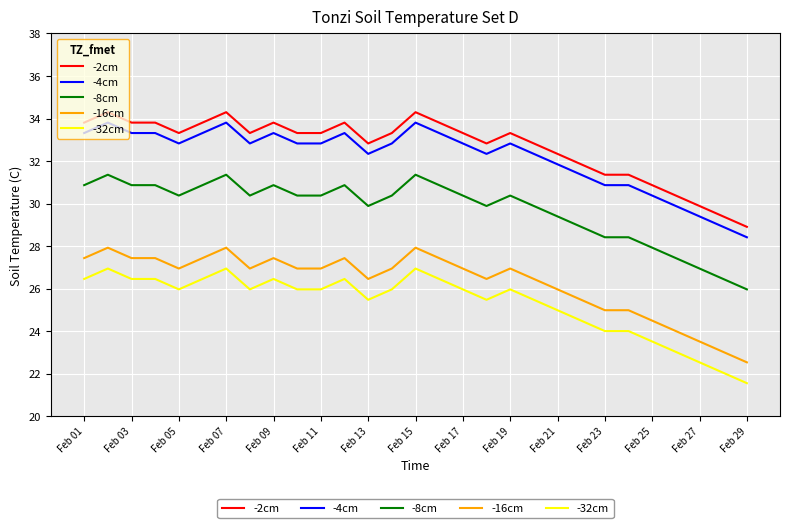

True or false: -32cm and -8cm intersect in this chart.

False